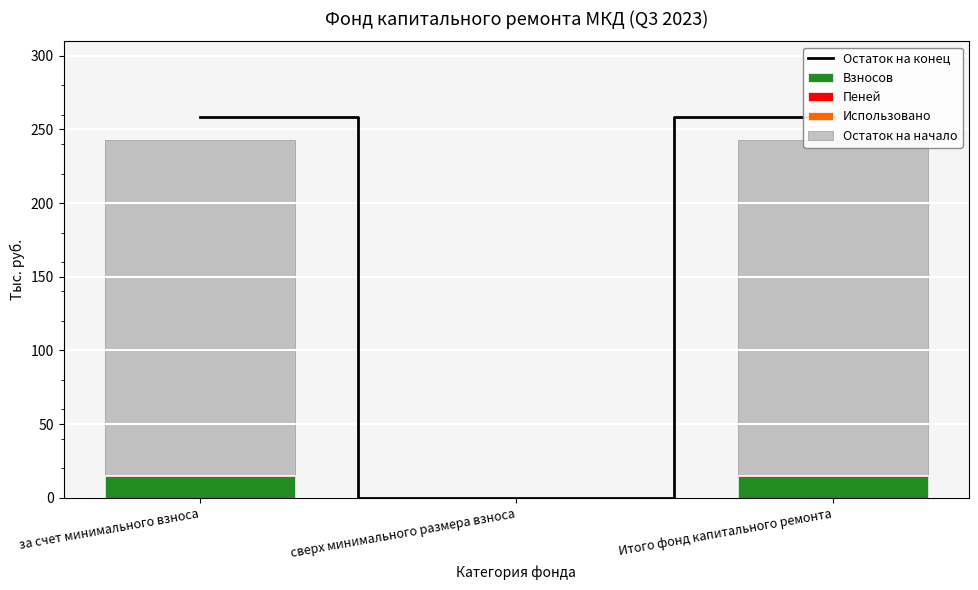

Which category has the highest value in the Использовано series?

за счет минимального взноса